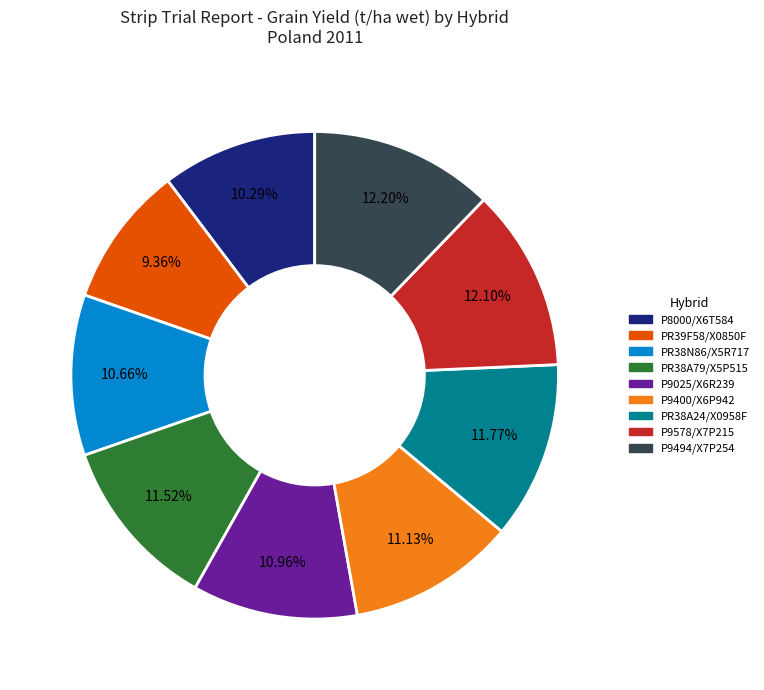

How much of the chart is everything except P9494/X7P254?

87.8%